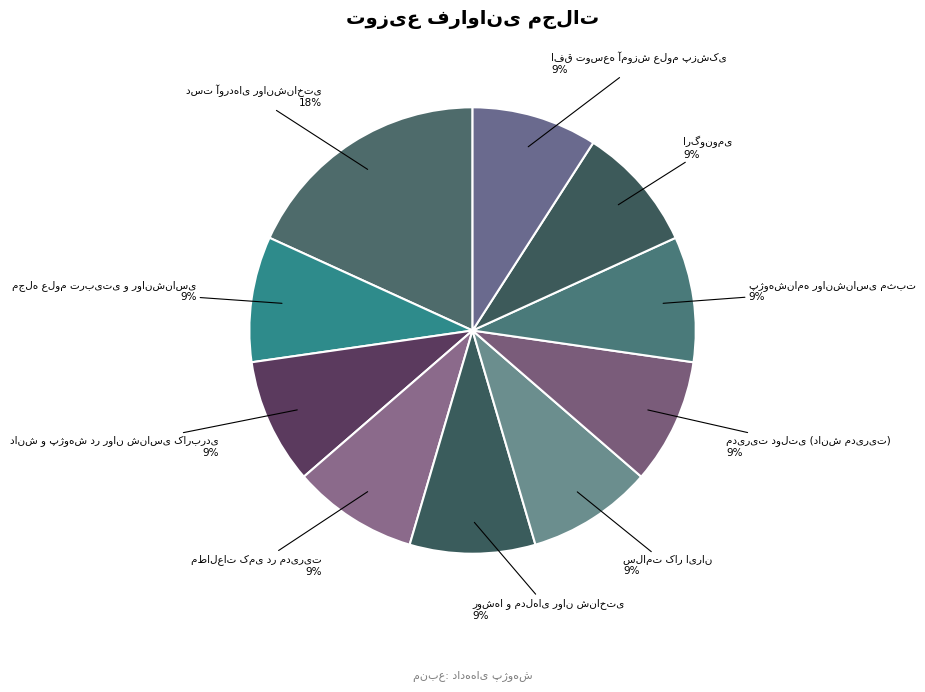

How many slices are in this pie chart?

10